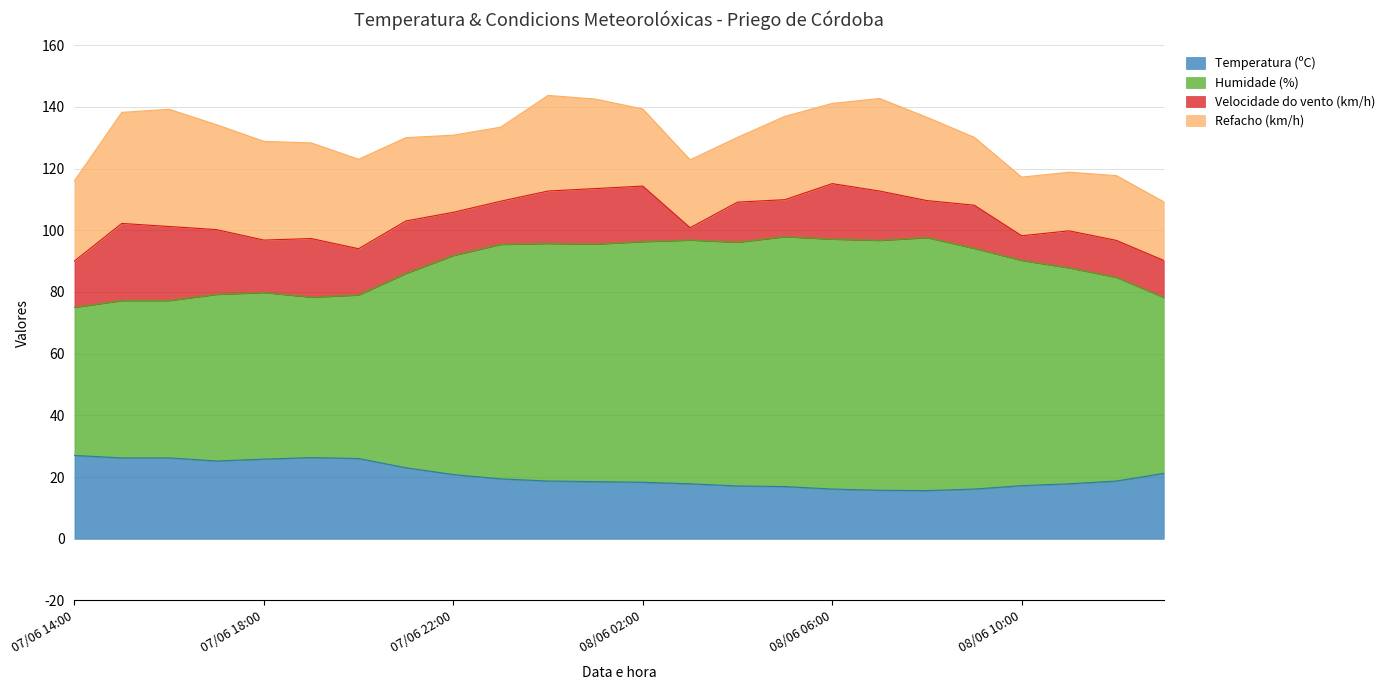

What is the total value across all series at 07/06 18:00?

128.8